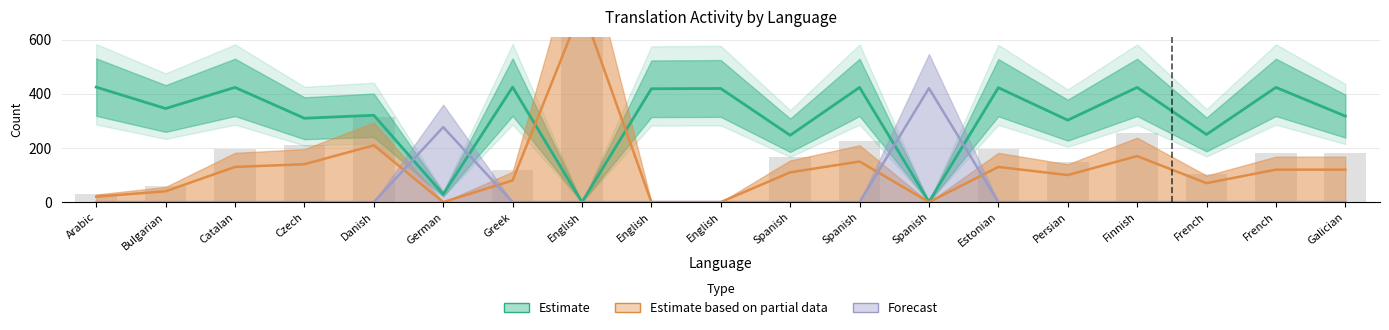

Where does the Estimate series first go above 346?

Arabic